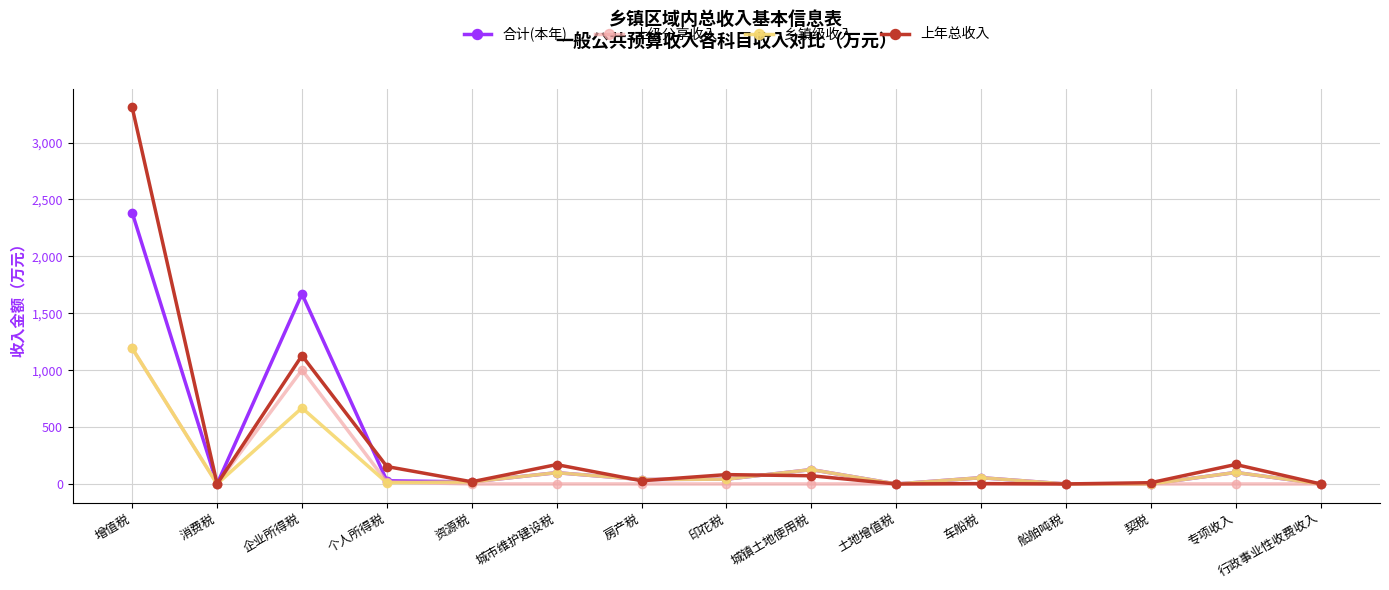

At how many categories does at least one series exceed 582?

2